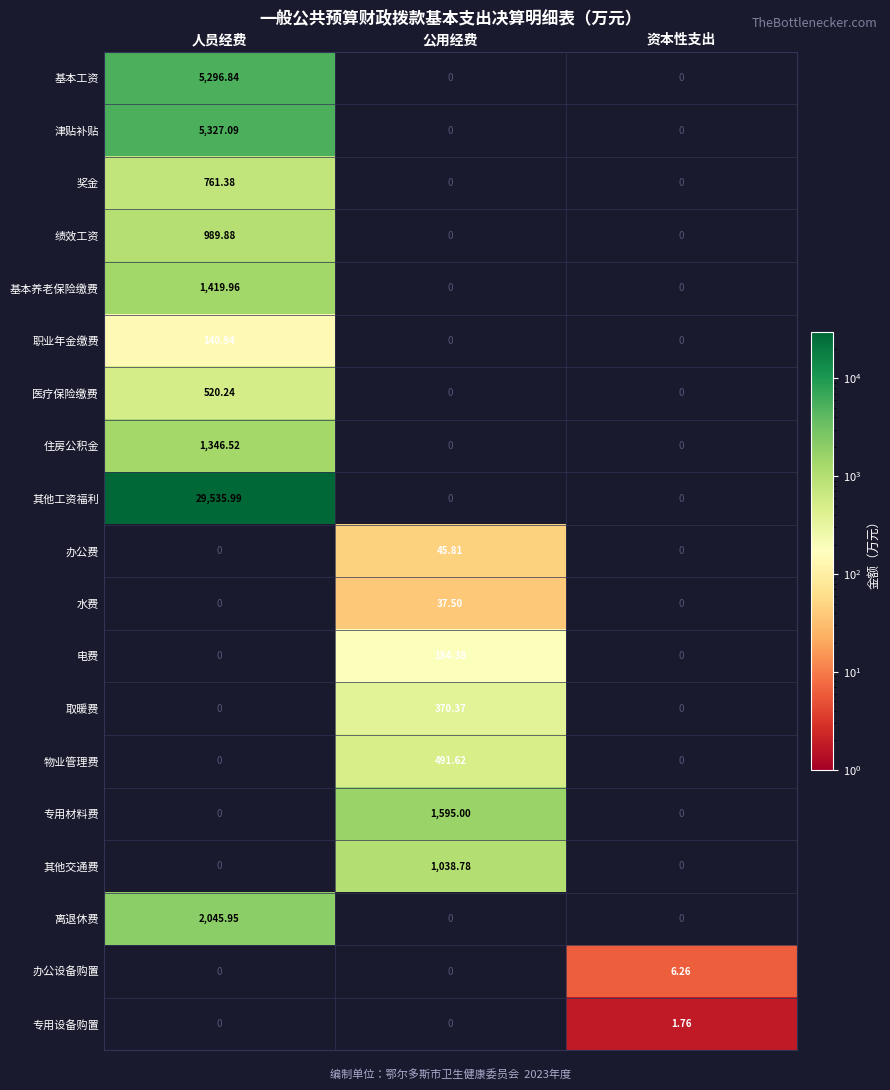

Which series has the largest total across all categories?

其他工资福利